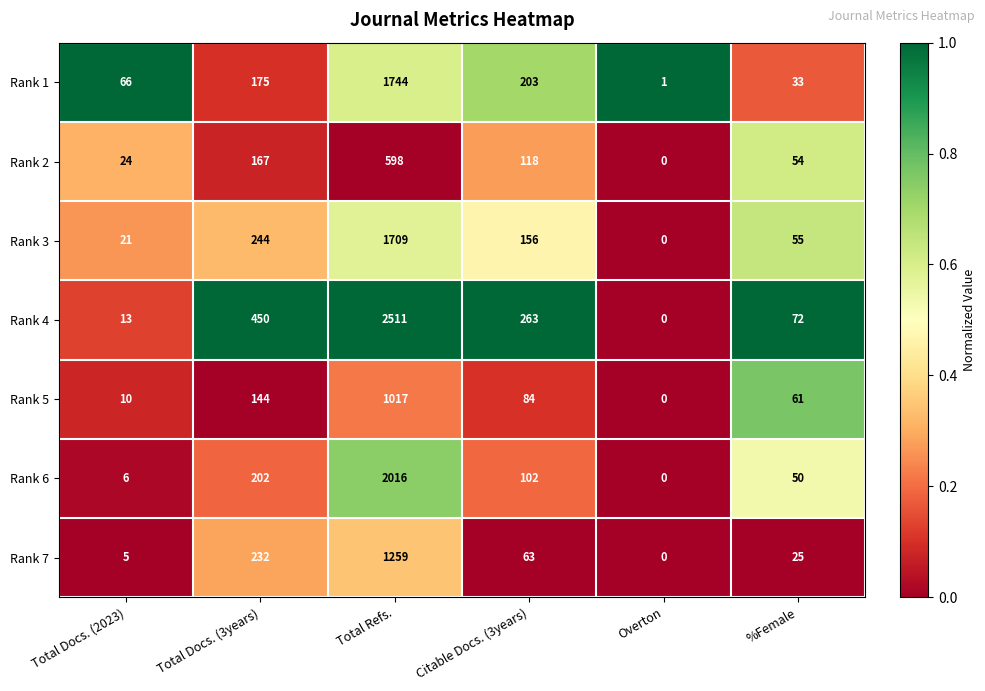

At which label does Rank 7 first exceed 63?

Total Docs. (3years)